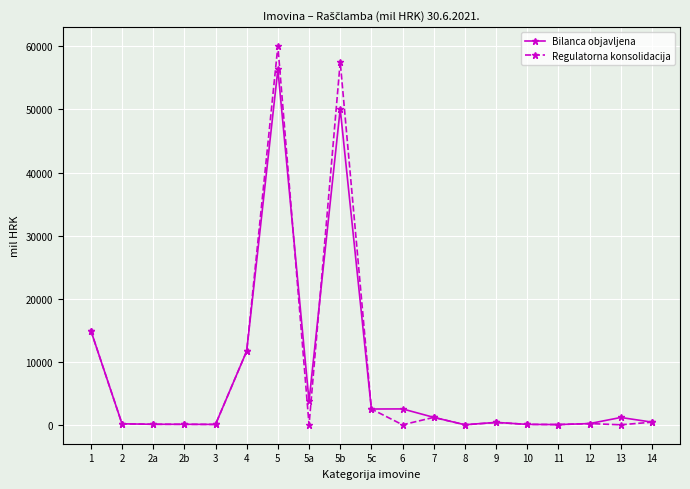

At which category is the sum across all series the highest?

5